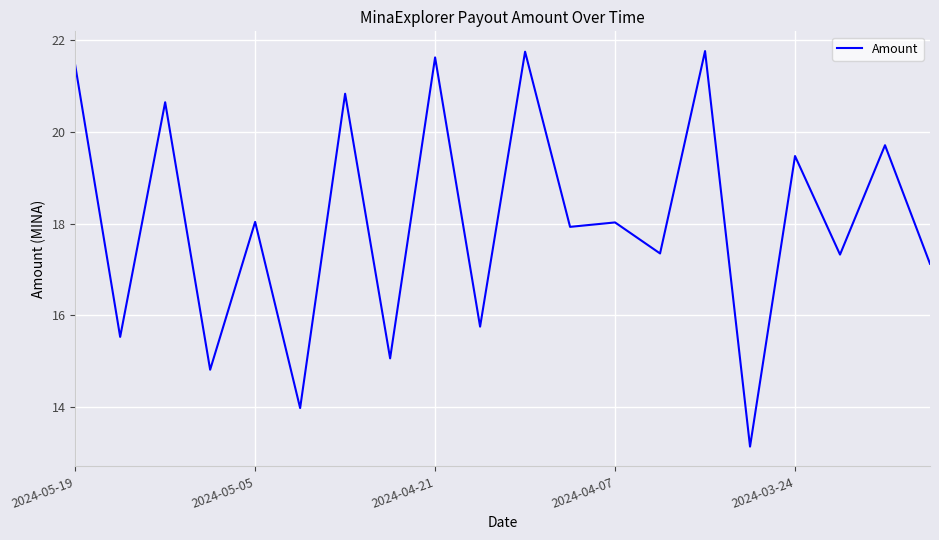

What is the difference between the maximum and minimum values?

8.6